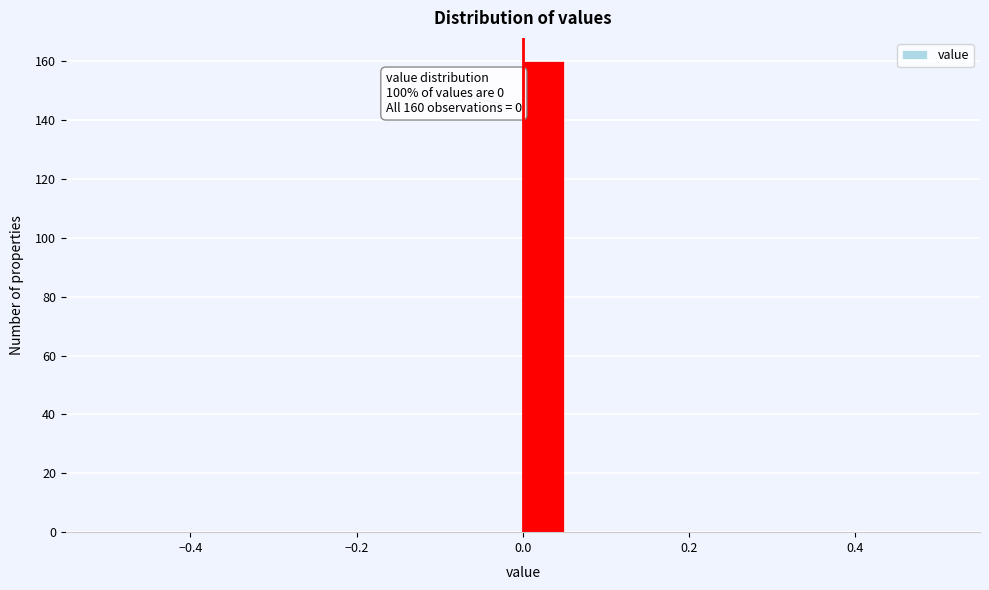

Around what value on the x-axis is the tallest bar? Give the approximate position of its centre, as read against the axis.

0.02